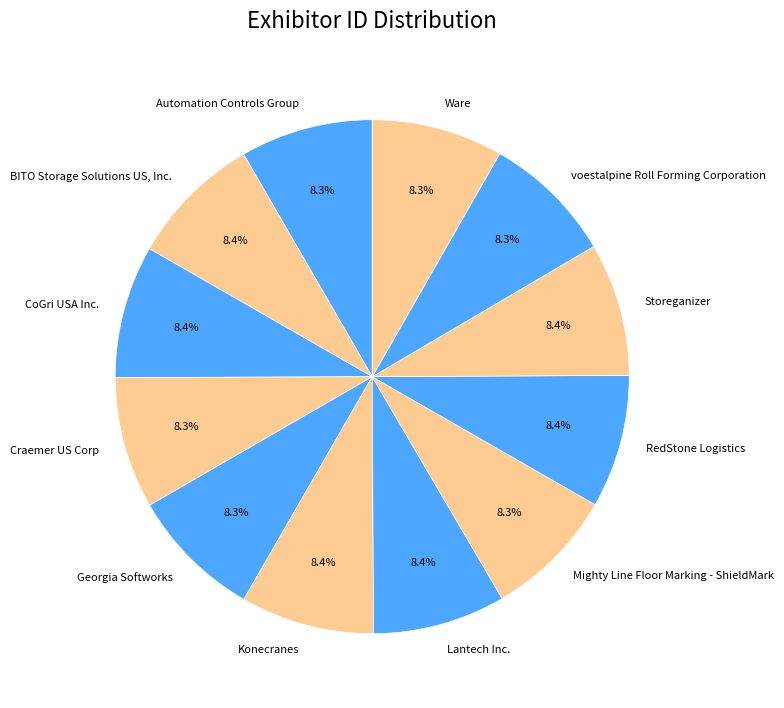

What is the ratio of the value at BITO Storage Solutions US, Inc. to the value at Konecranes?

1.0